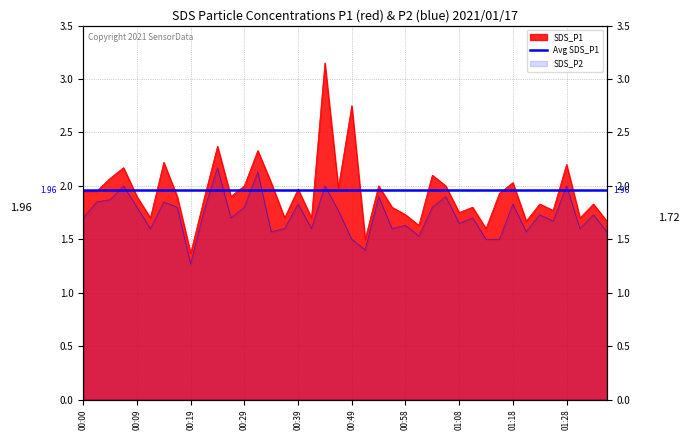

Reading left to right, extract all data points from this chart.

SDS_P1: 1.9	1.9	2.1	2.2	1.9	1.7	2.2	1.9	1.4	1.9	2.4	1.9	2.0	2.3	2.0	1.7	2.0	1.7	3.1	2.0	2.8	1.5	2.0	1.8	1.7	1.6	2.1	2.0	1.8	1.8	1.6	1.9	2.0	1.7	1.8	1.8	2.2	1.7	1.8	1.7
SDS_P2: 1.7	1.9	1.9	2.0	1.8	1.6	1.9	1.8	1.3	1.8	2.2	1.7	1.8	2.1	1.6	1.6	1.8	1.6	2.0	1.8	1.5	1.4	1.9	1.6	1.6	1.5	1.8	1.9	1.6	1.7	1.5	1.5	1.8	1.6	1.7	1.7	2.0	1.6	1.7	1.6